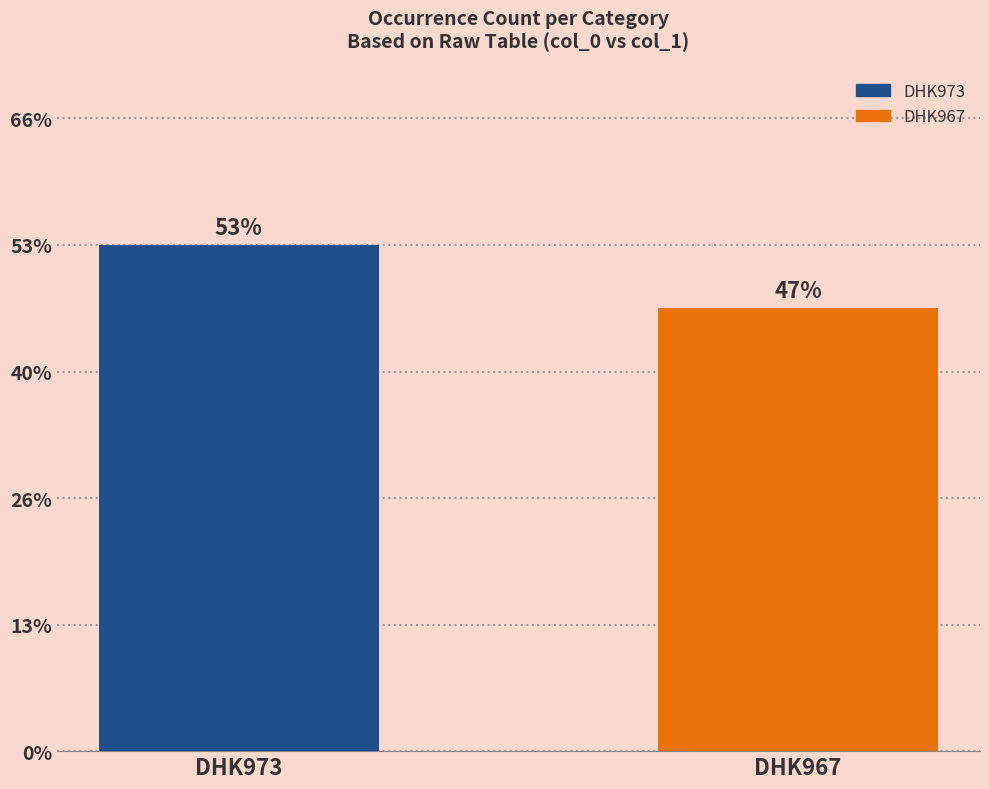

Does the chart contain any negative values?

No